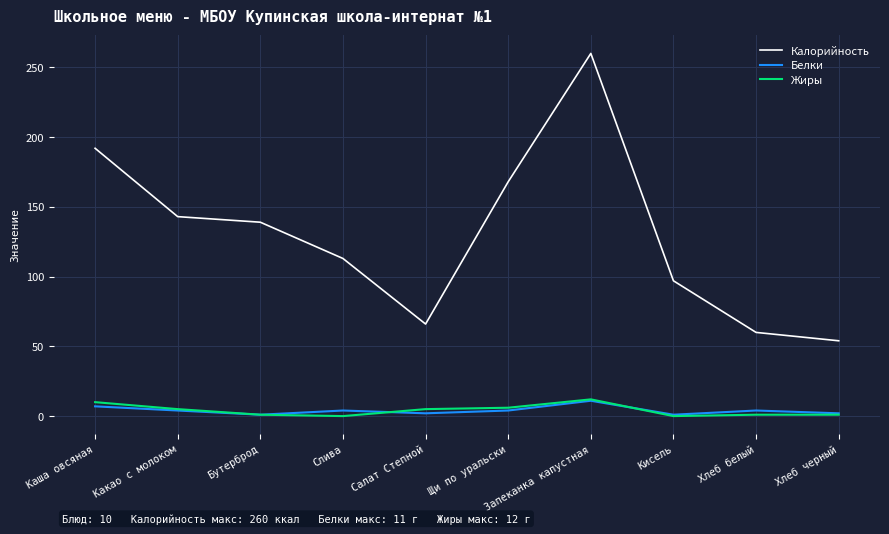

Which series has the largest range (max minus min)?

Калорийность